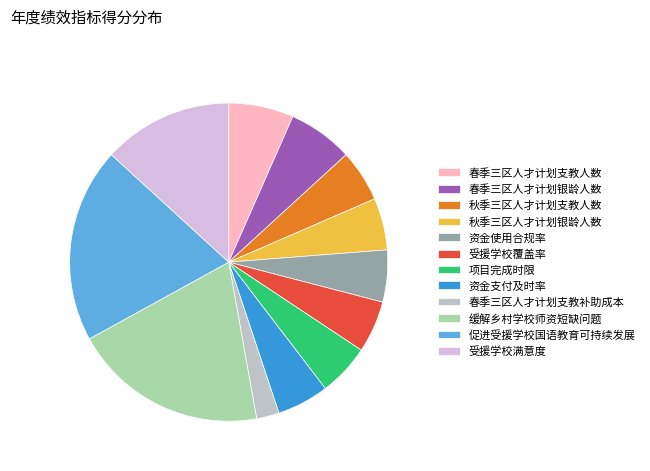

Which category has the biggest portion of the pie?

缓解乡村学校师资短缺问题